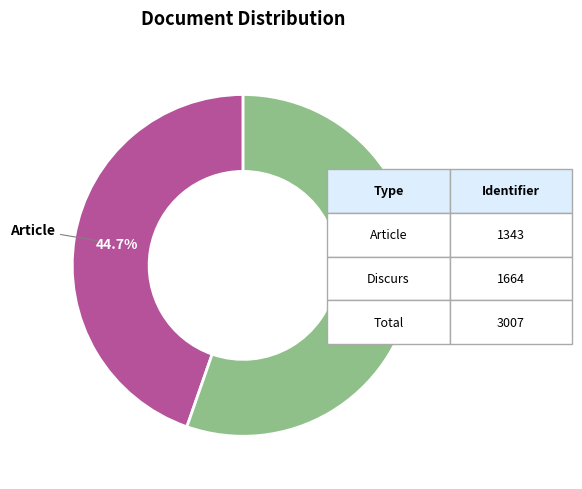

How many slices are in this pie chart?

2